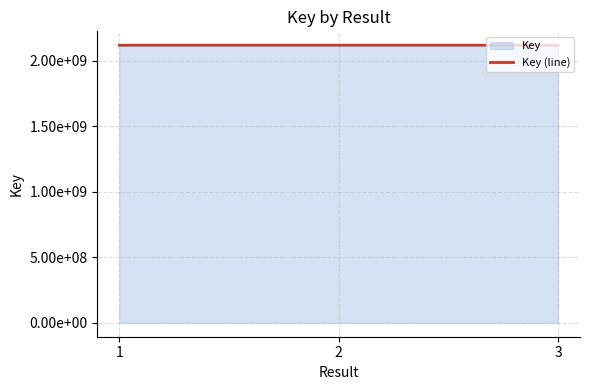

At which label does the data first exceed 2117853448?

2